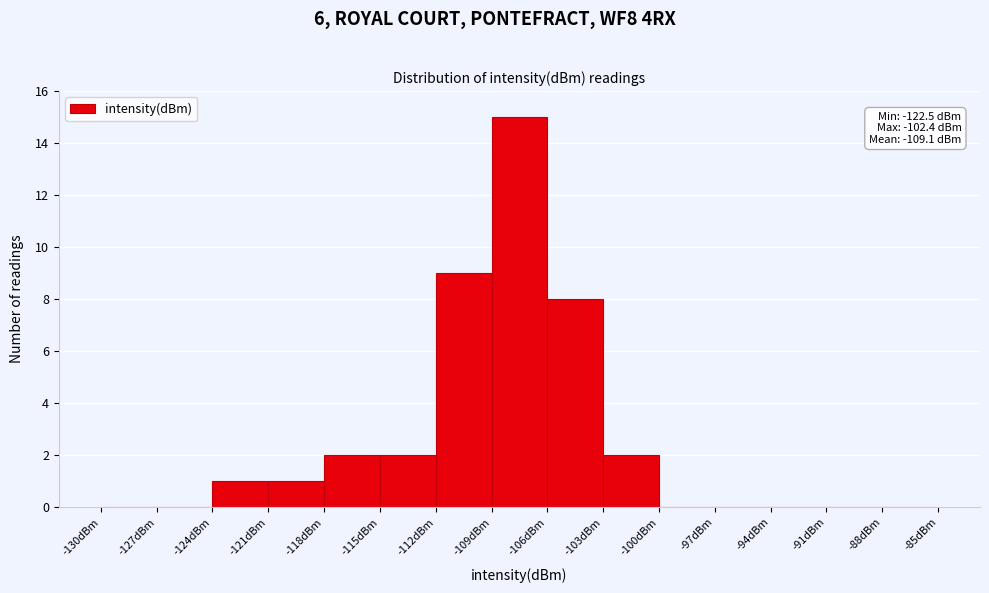

Which range on the x-axis has the tallest bar?

-109 to -106